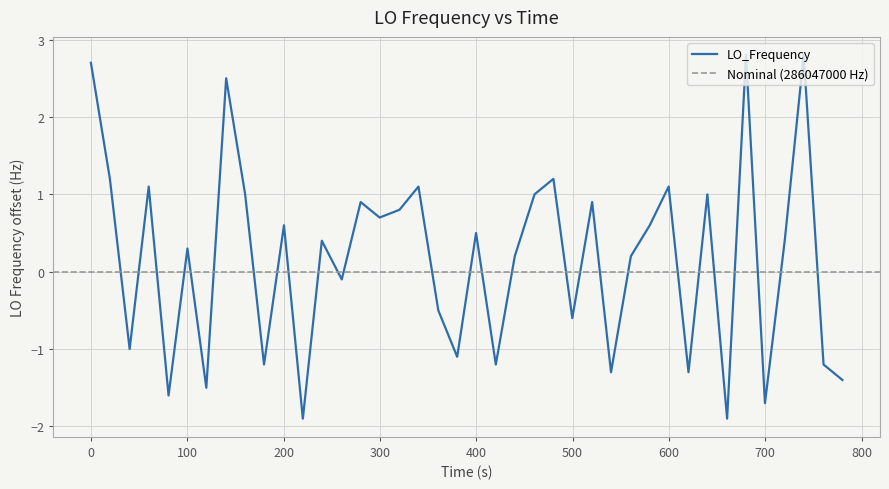

How many data points does each series have?

40